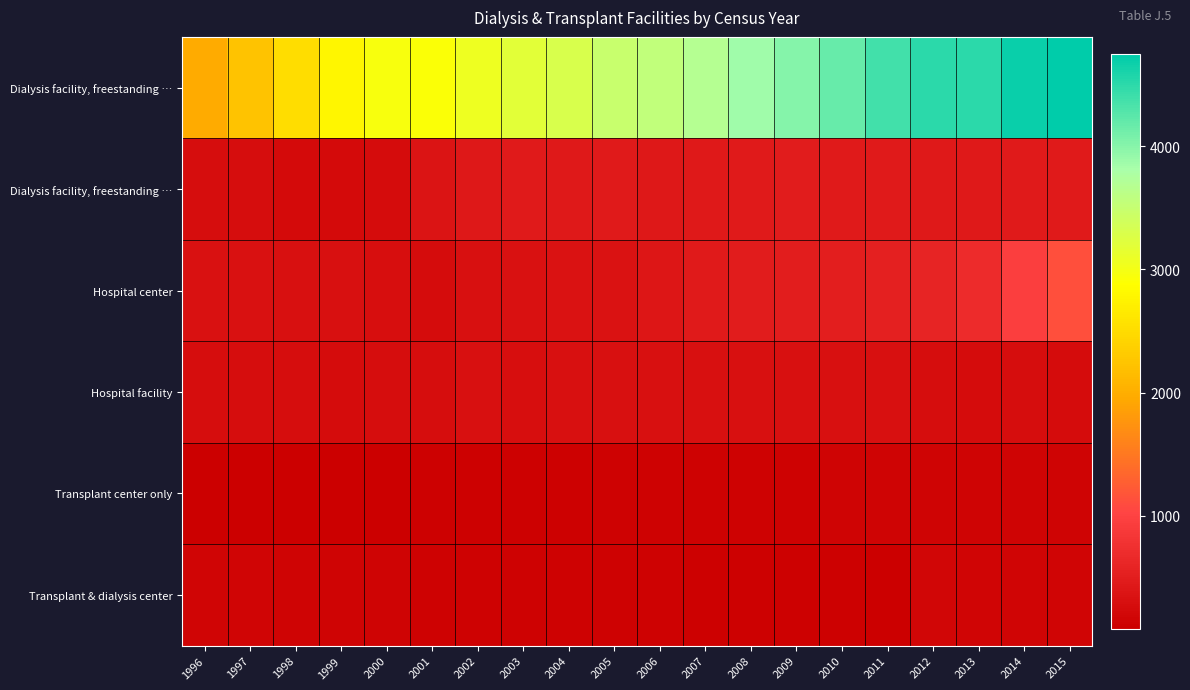

Where does the row_0 series first go above 3550?

2007